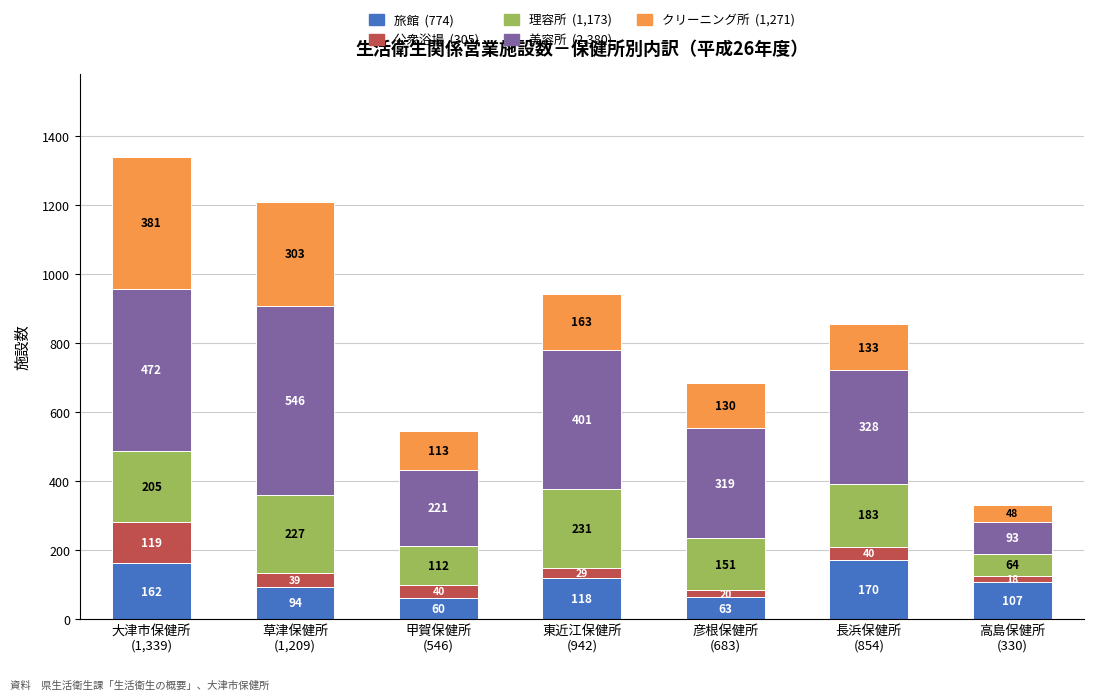

Reading left to right, transcribe the values for 旅館.

162	94	60	118	63	170	107